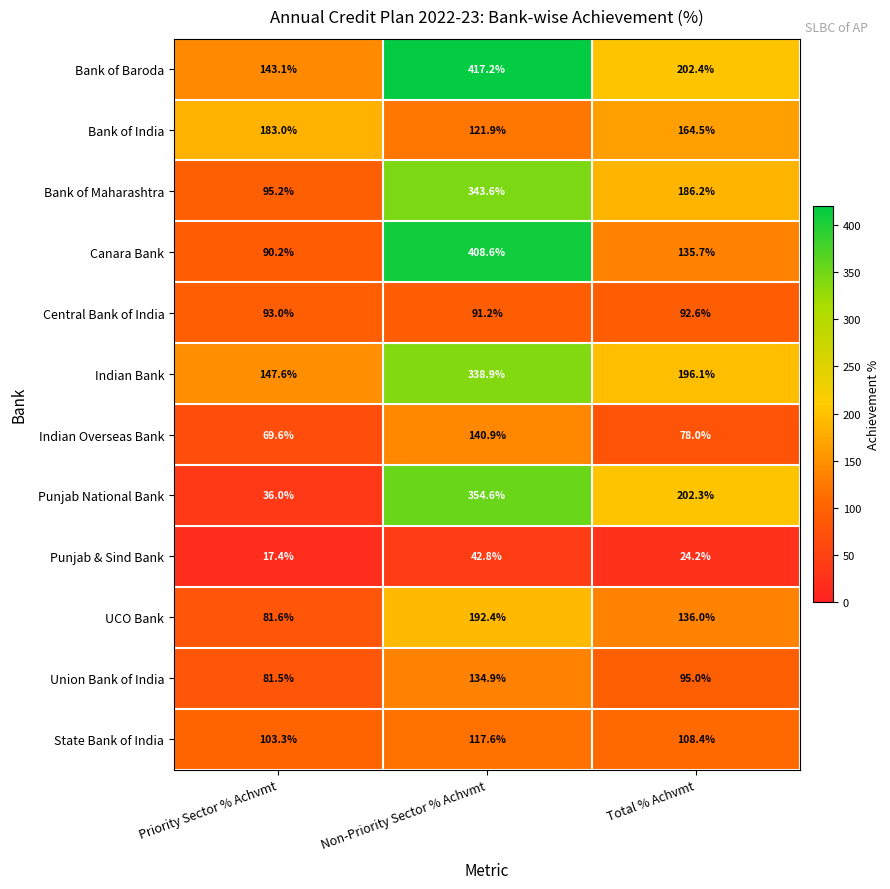

How many values in the UCO Bank series are below 136?

1